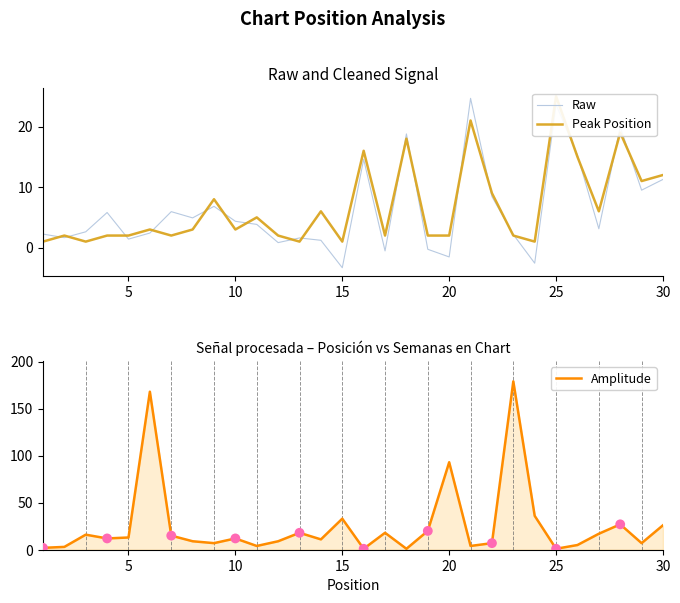

At how many categories does at least one series exceed 74?

3